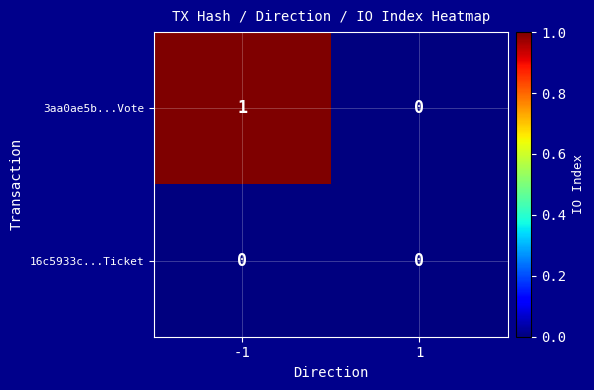

Between -1 and 1, which series saw the biggest shift?

3aa0ae5b...Vote